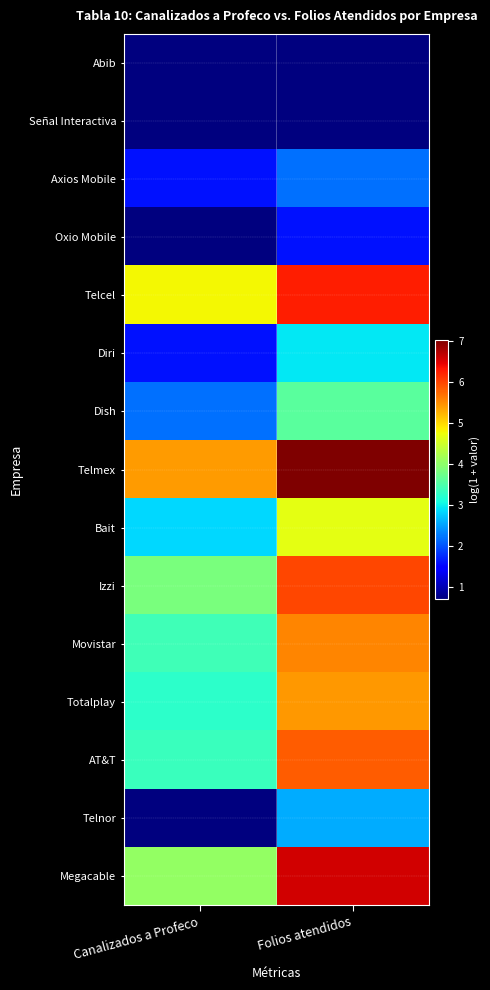

What is the total value across all series at Folios atendidos?

61.7